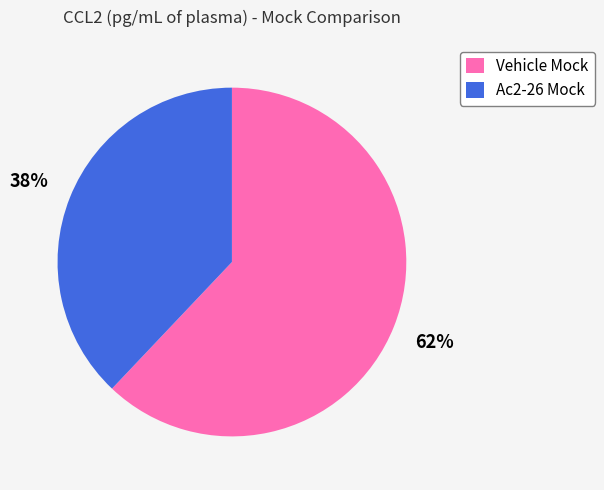

To the nearest percent, what is the difference between the Vehicle Mock and Ac2-26 Mock slice percentages?

24%